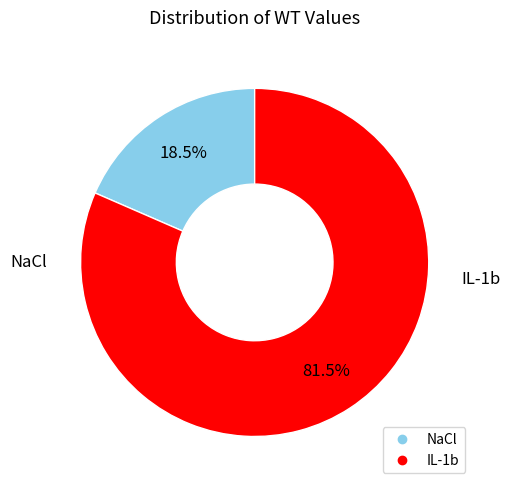

True or false: NaCl accounts for 26% of the total.

False